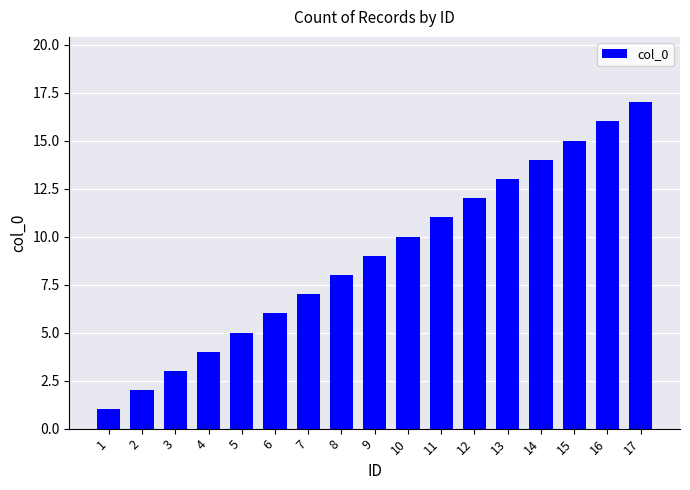

Does the chart contain any negative values?

No